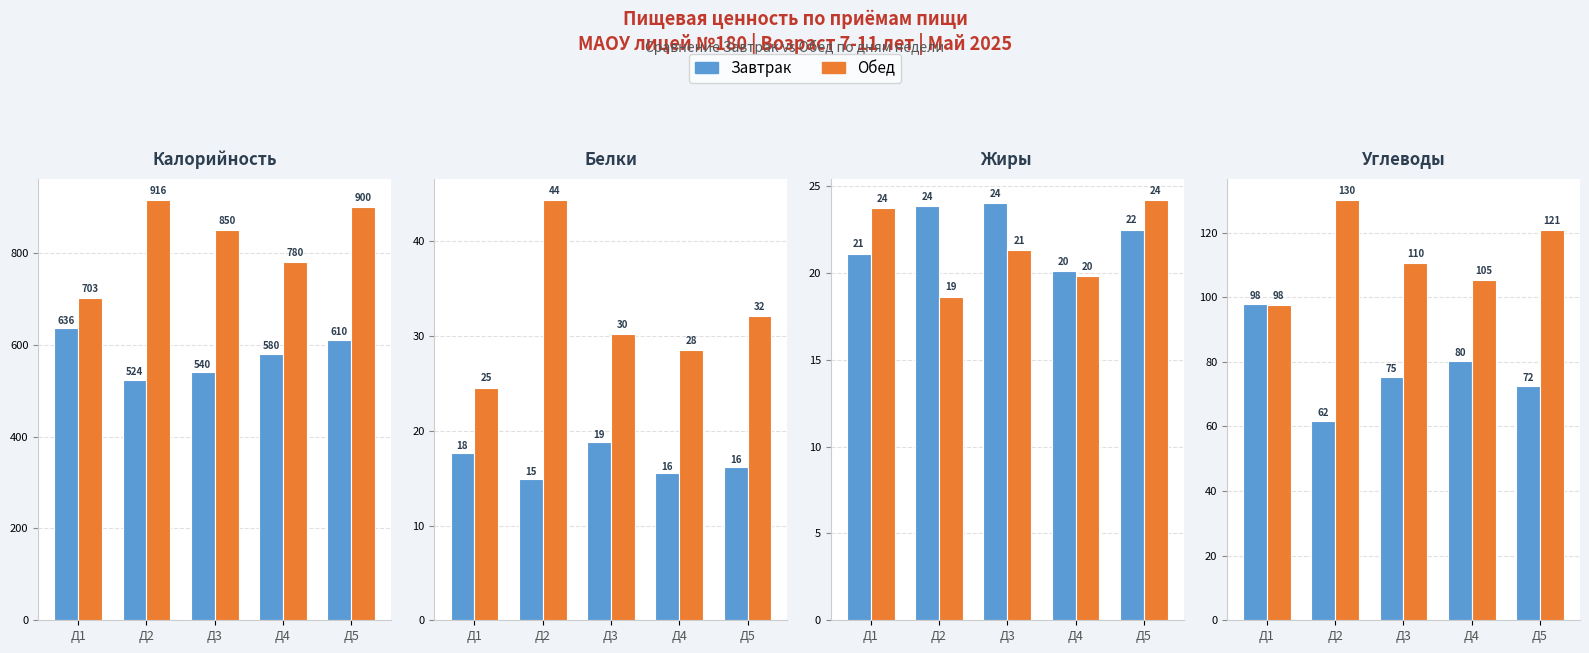

What is the sum of all Обед values?

564.3